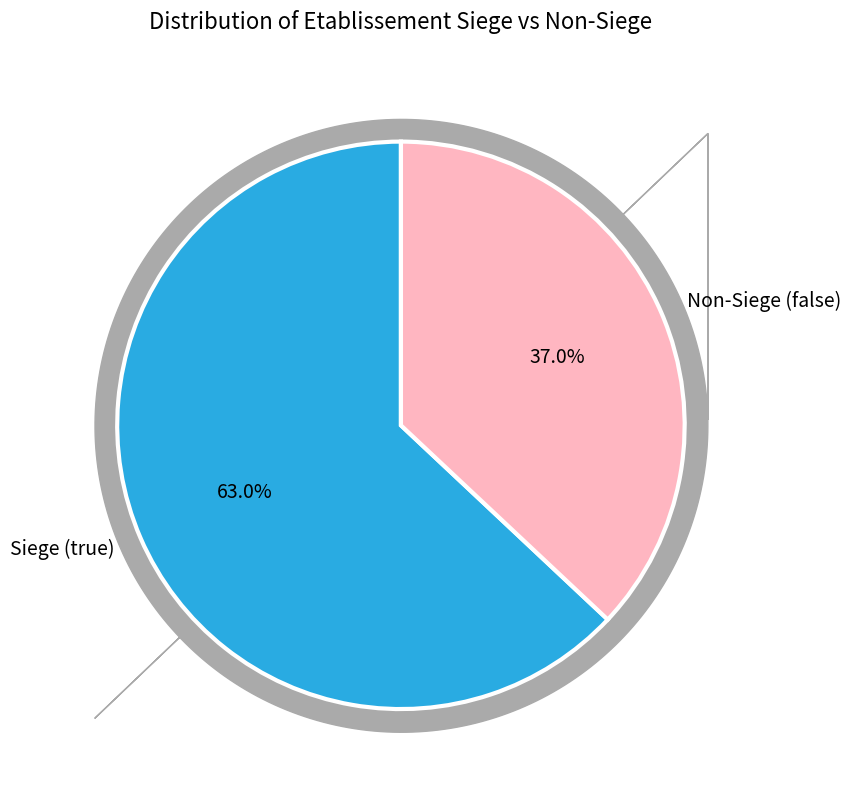

Count the number of slices in the pie.

2